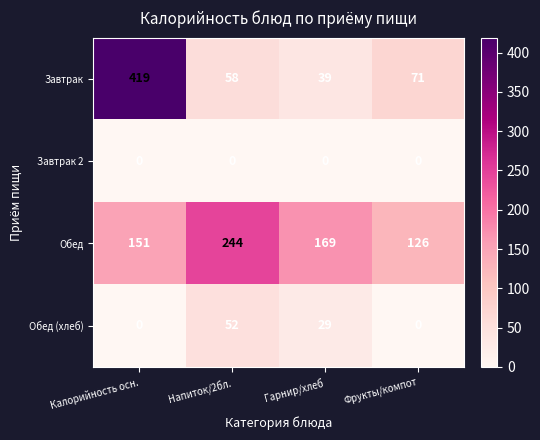

What is the total value across all series at Напиток/2бл.?

354